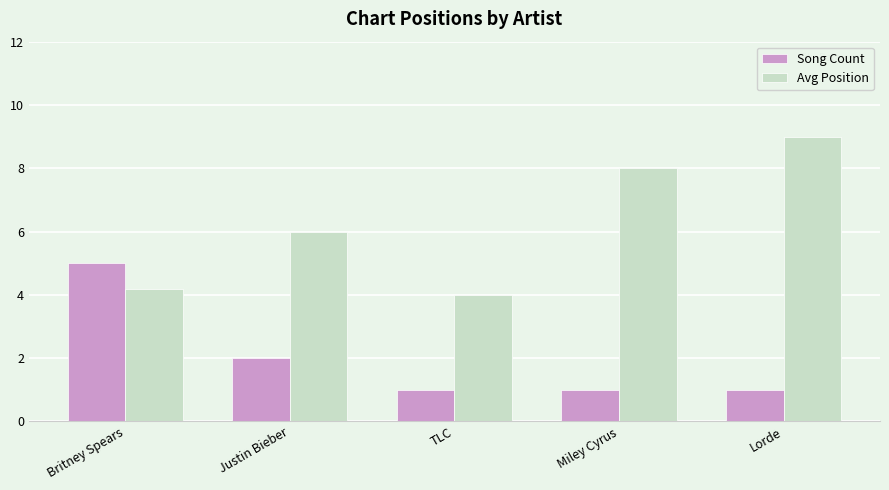

What is the approximate value of Song Count at Britney Spears?

5.0